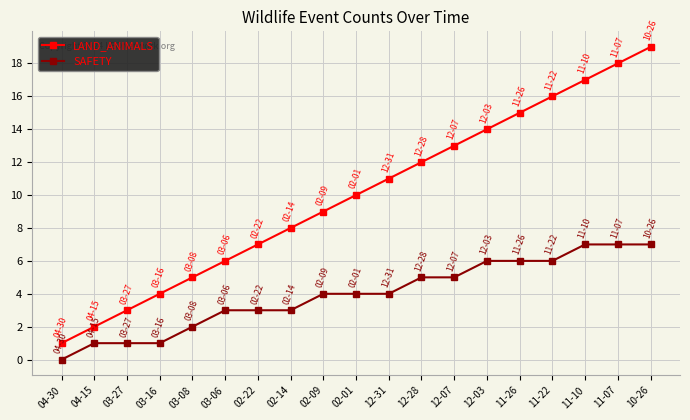

What is the label of the 1st point from the left?

04-30